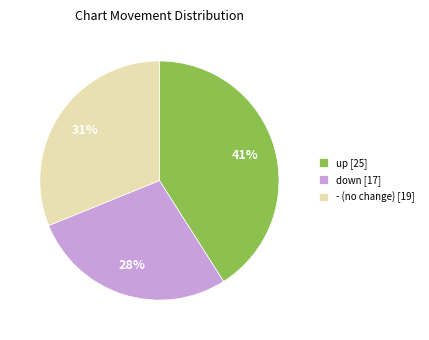

Approximately how many times larger is the value at - (no change) [19] compared to up [25]?

0.8